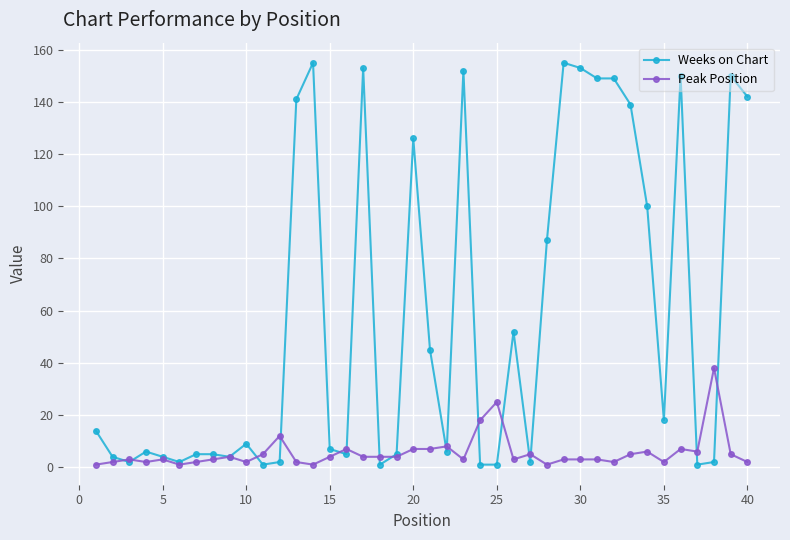

Which series has the largest total across all categories?

Weeks on Chart